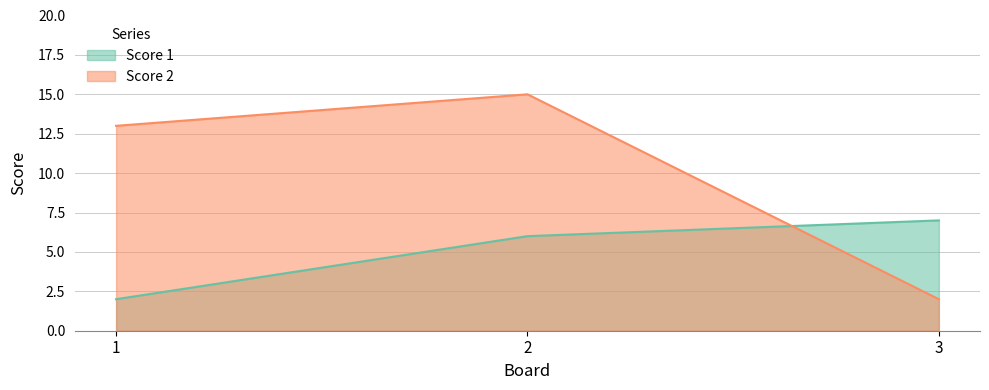

Is the value of Score 1 at 2 greater than the value of Score 2 at 1?

No